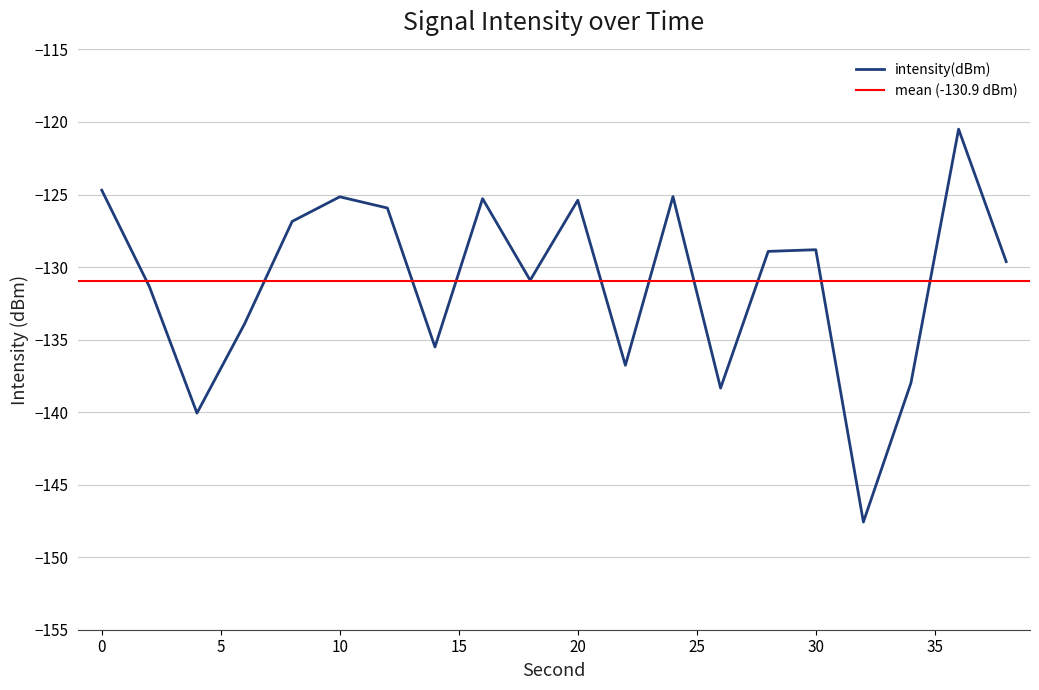

Which has a higher value, 34 or 10?

10